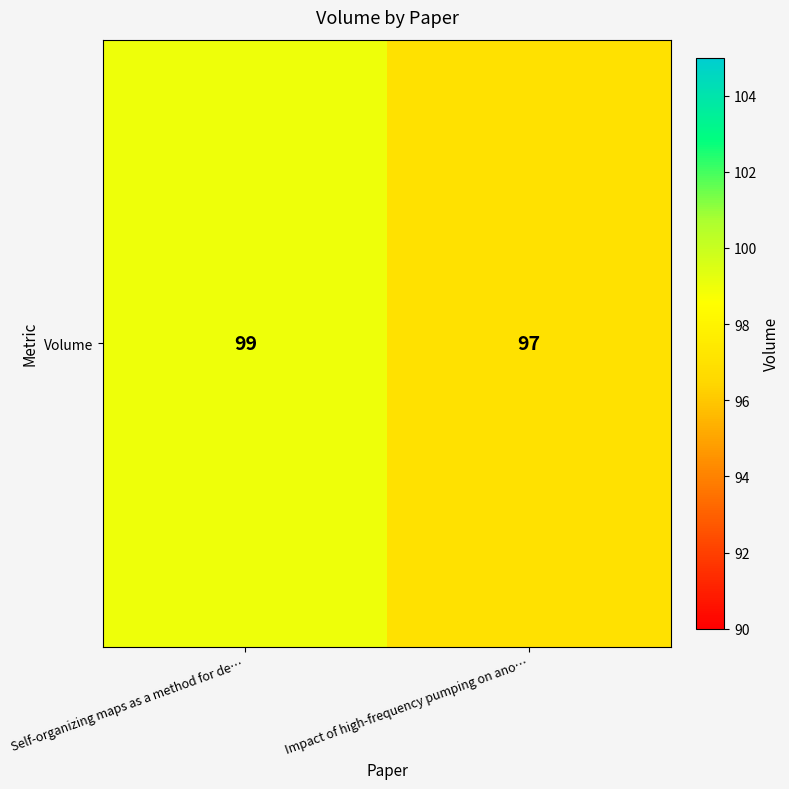

What is the change in value from Self-organizing maps as a method for de… to Impact of high-frequency pumping on ano…?

-2